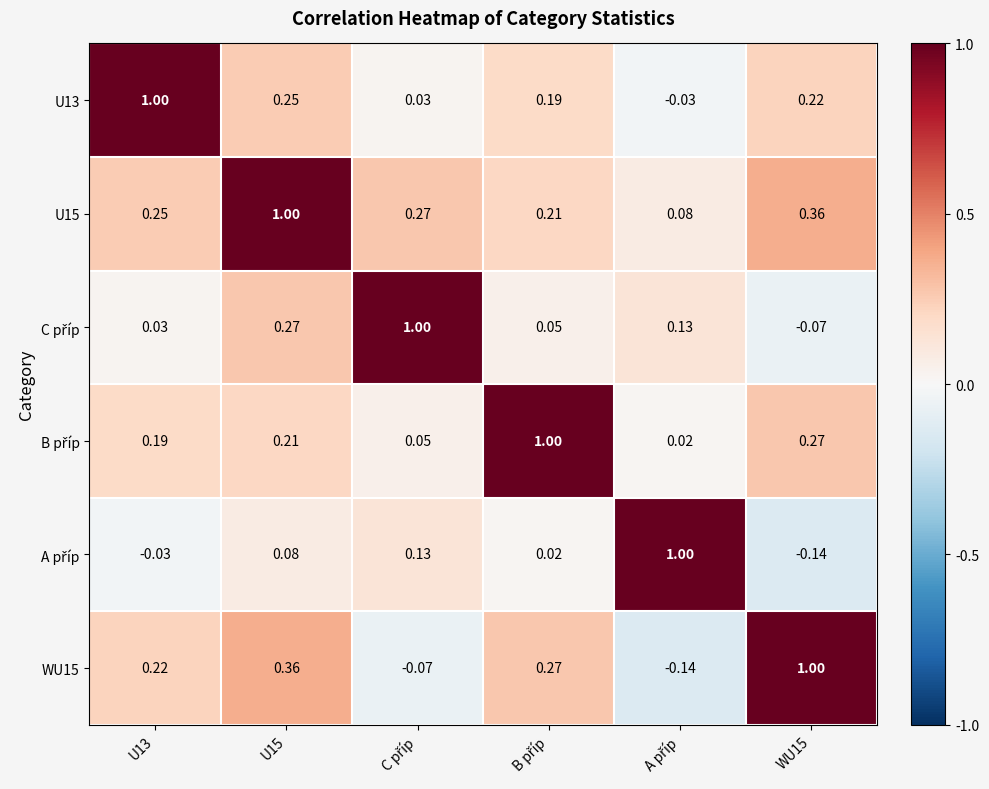

How many series are shown in this chart?

6